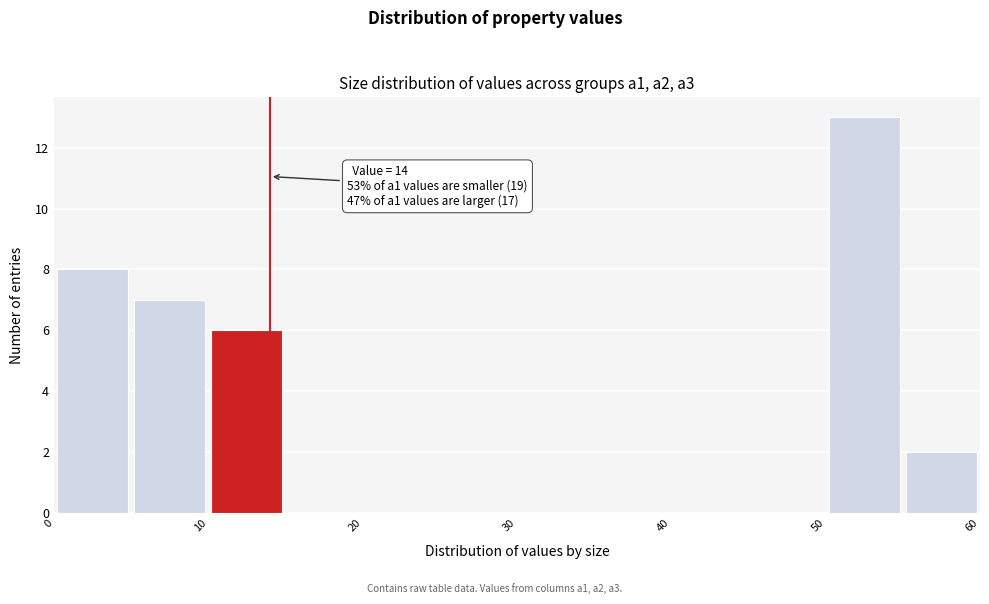

Over which range of the x-axis is the bar tallest?

50 to 55